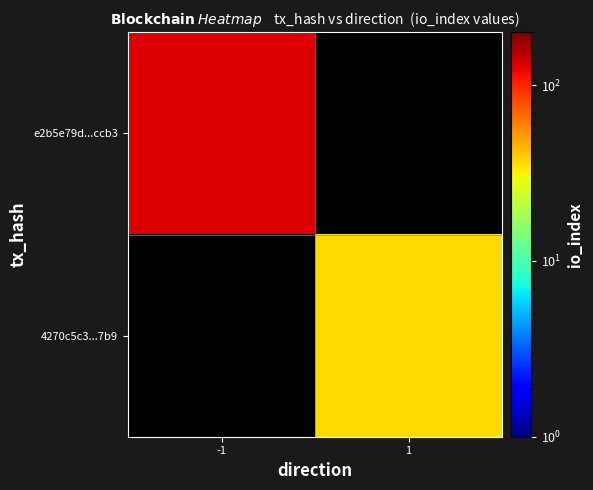

Which series has the largest range (max minus min)?

e2b5e79d...ccb3